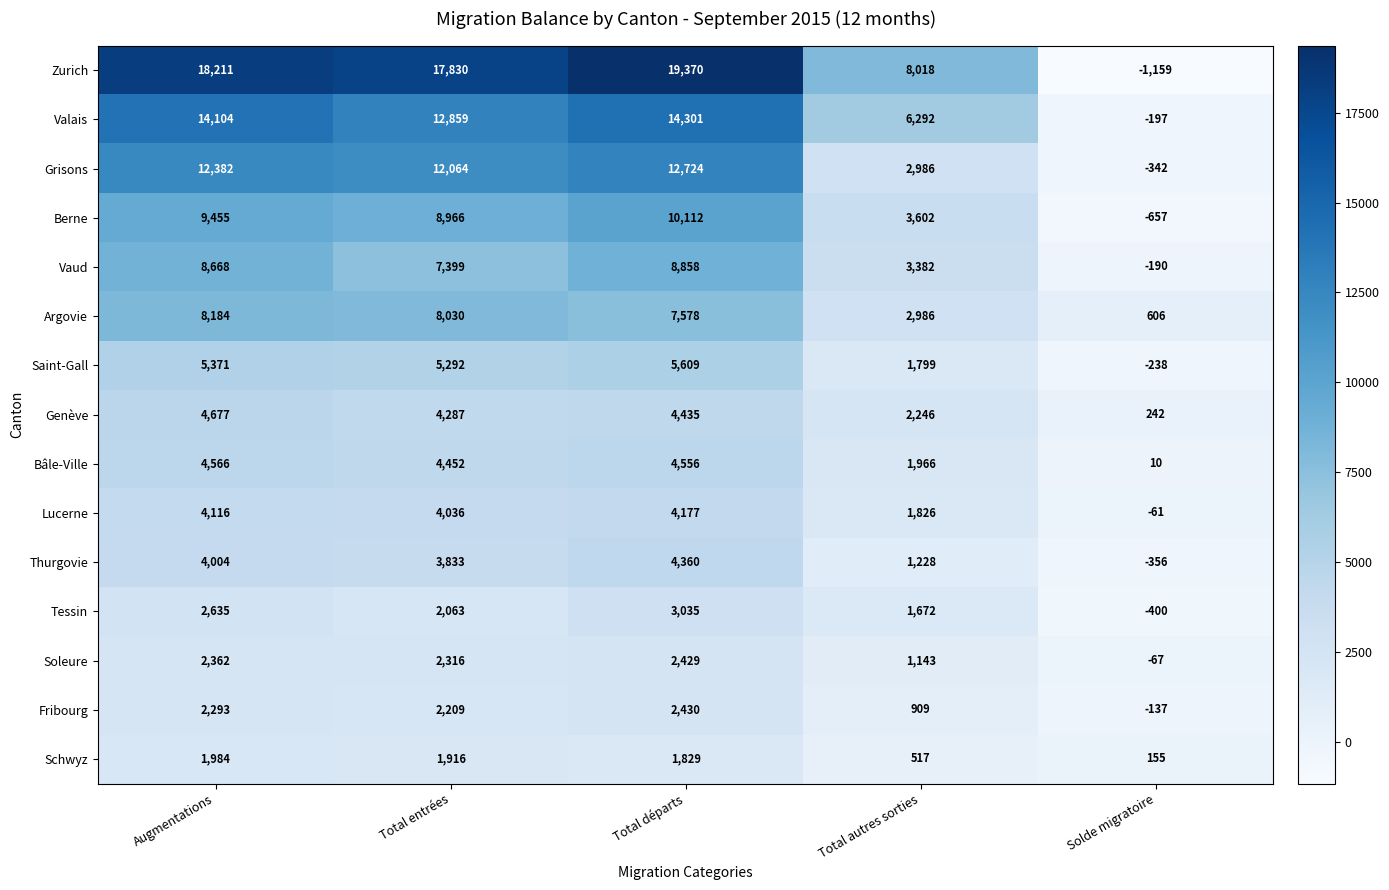

What is the difference between the maximum and minimum values in the Bâle-Ville series?

4556